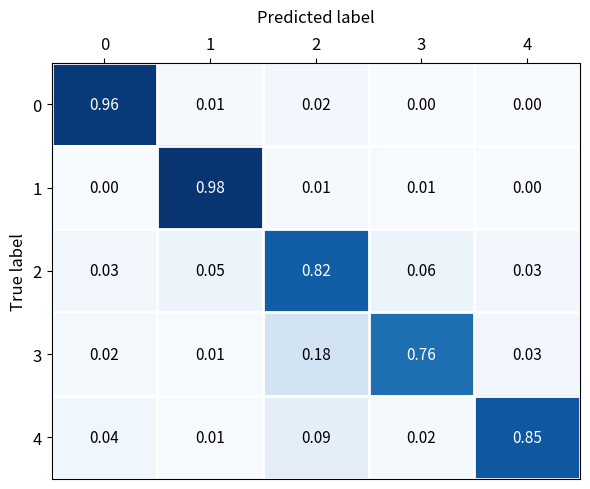

Is the value of 2 at 3 greater than the value of 0 at 4?

Yes